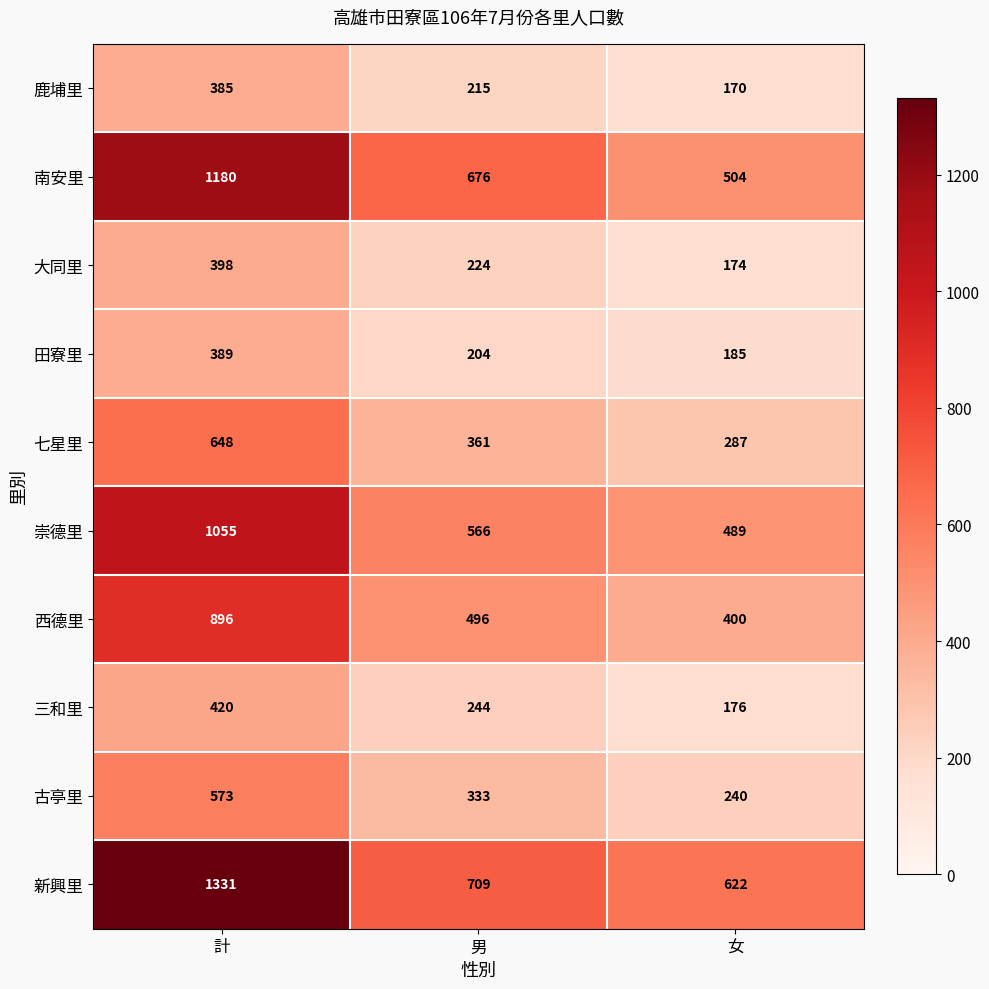

Reading left to right, extract all data points from this chart.

鹿埔里: 計=385	男=215	女=170
南安里: 計=1180	男=676	女=504
大同里: 計=398	男=224	女=174
田寮里: 計=389	男=204	女=185
七星里: 計=648	男=361	女=287
崇德里: 計=1055	男=566	女=489
西德里: 計=896	男=496	女=400
三和里: 計=420	男=244	女=176
古亭里: 計=573	男=333	女=240
新興里: 計=1331	男=709	女=622